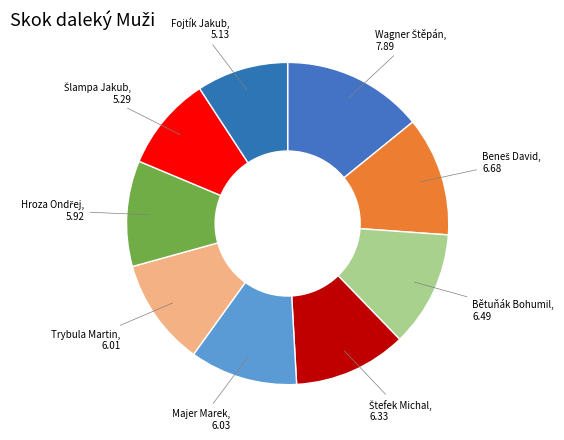

Do Fojtík Jakub and Bětuňák Bohumil together represent more than half of the pie?

No